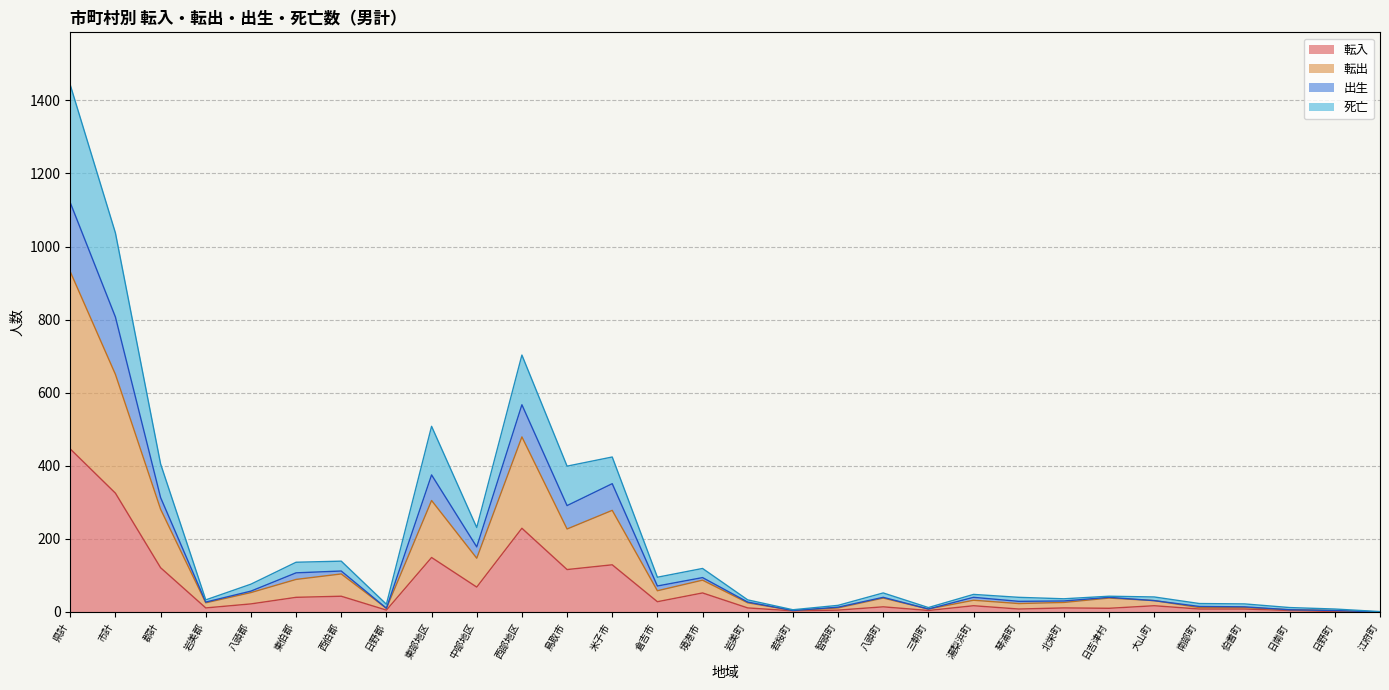

Where is the first local minimum for 出生?

岩美郡